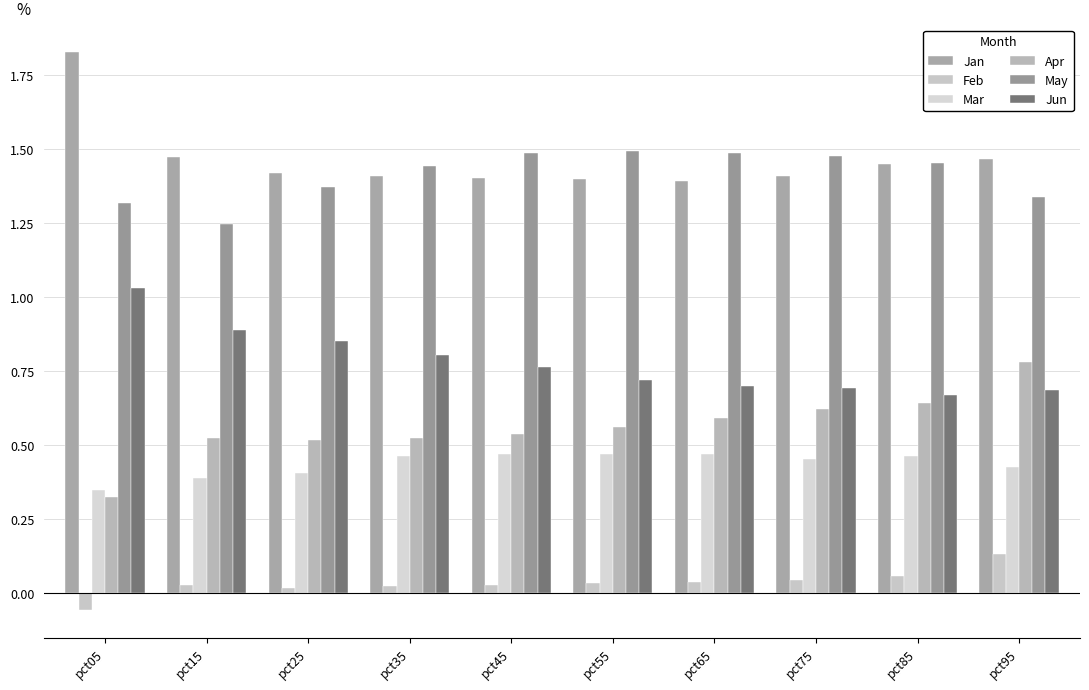

Count the number of data series in this chart.

6